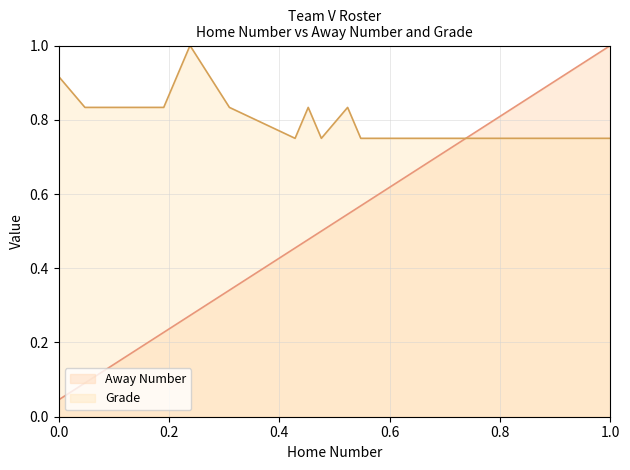

True or false: Grade and Away Number intersect in this chart.

False